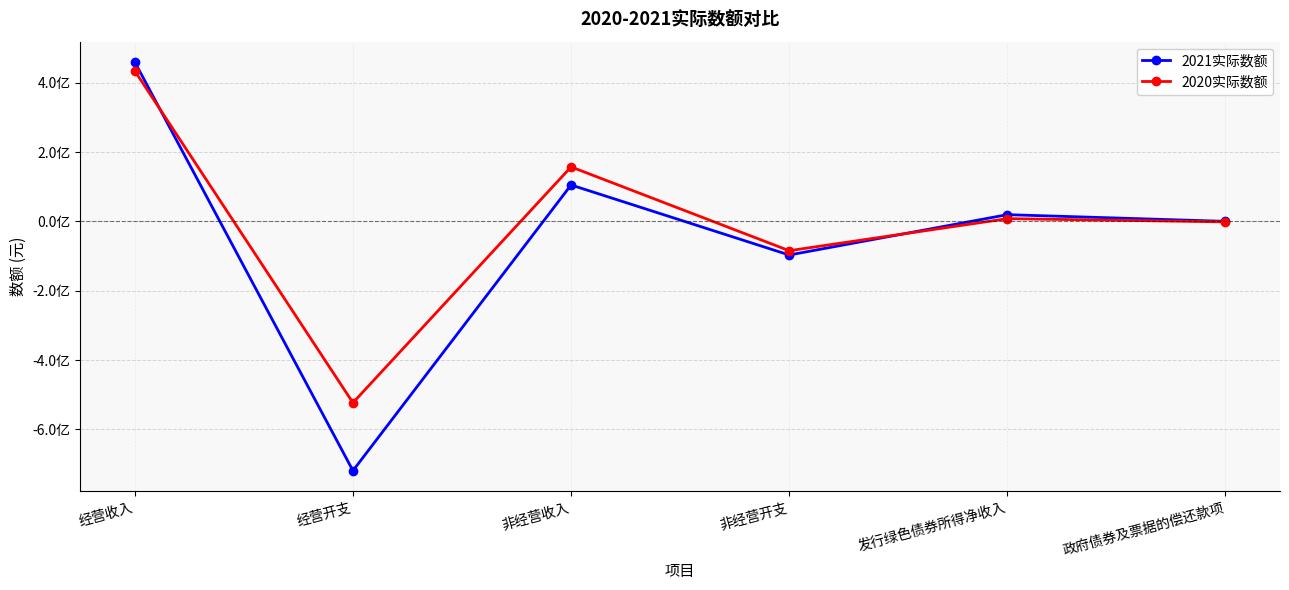

Reading right to left, transcribe all the data shown in this chart.

2021实际数额: 0	19303586	-97030971	104925067	-719043520	459305028
2020实际数额: -1500000	7828728	-84618902	157072461	-523211379	433854400